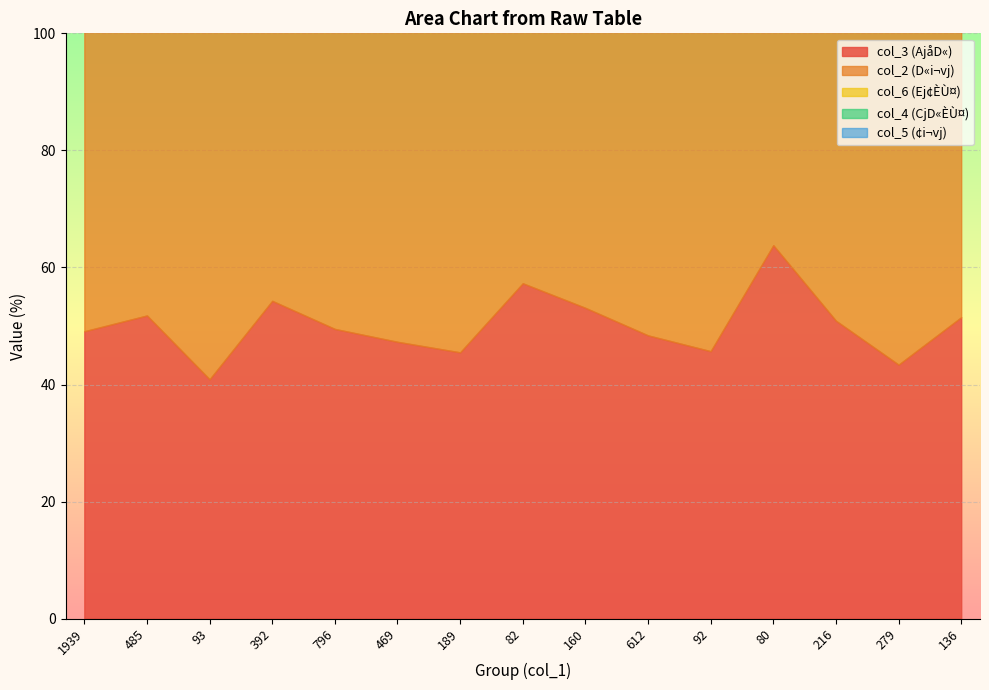

Is it true that col_2 equals 38.7 at 796?

False